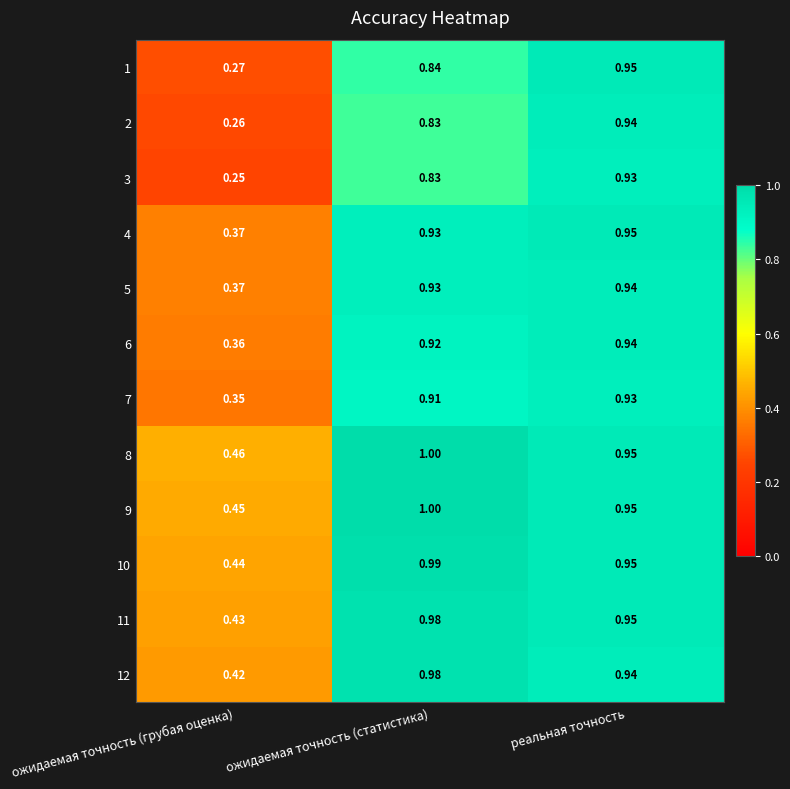

At which label is 12 closest to 0?

ожидаемая точность (грубая оценка)